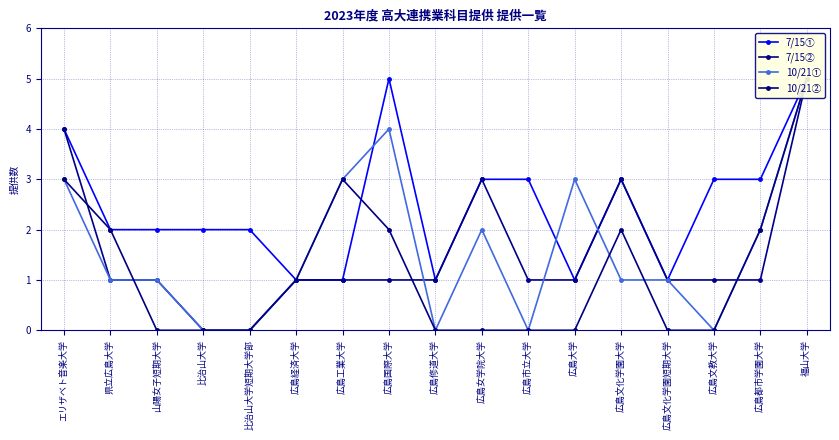

What is the approximate value of 10/21① at 県立広島大学?

1